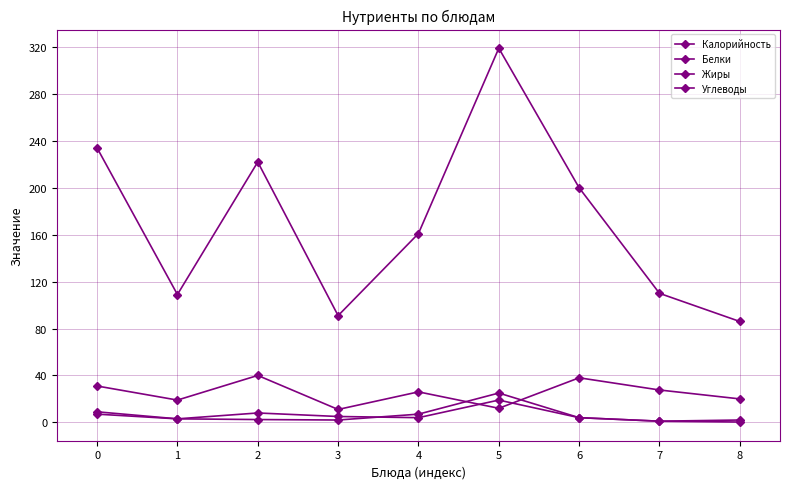

How many lines are shown in the chart?

4